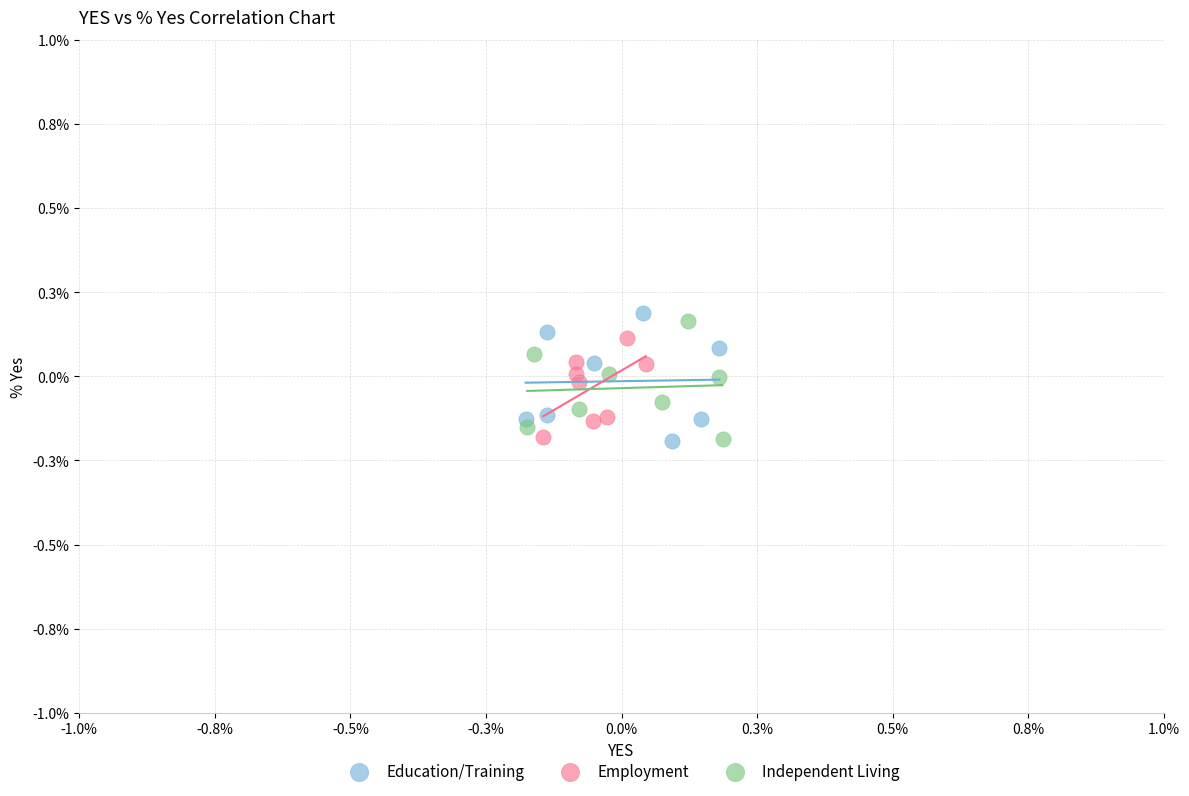

Which series contains the highest Y value?

Education/Training